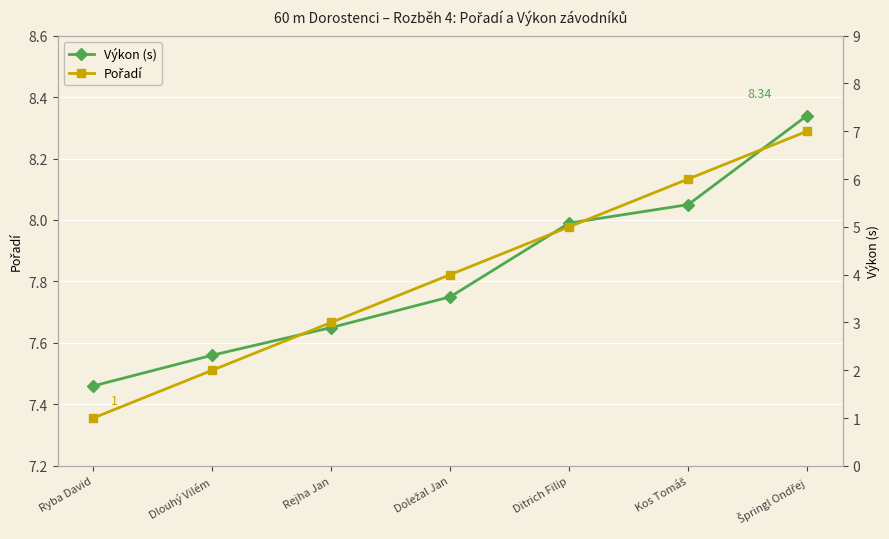

Rank the series at Dlouhý Vilém from lowest to highest value.

Pořadí, Výkon (s)